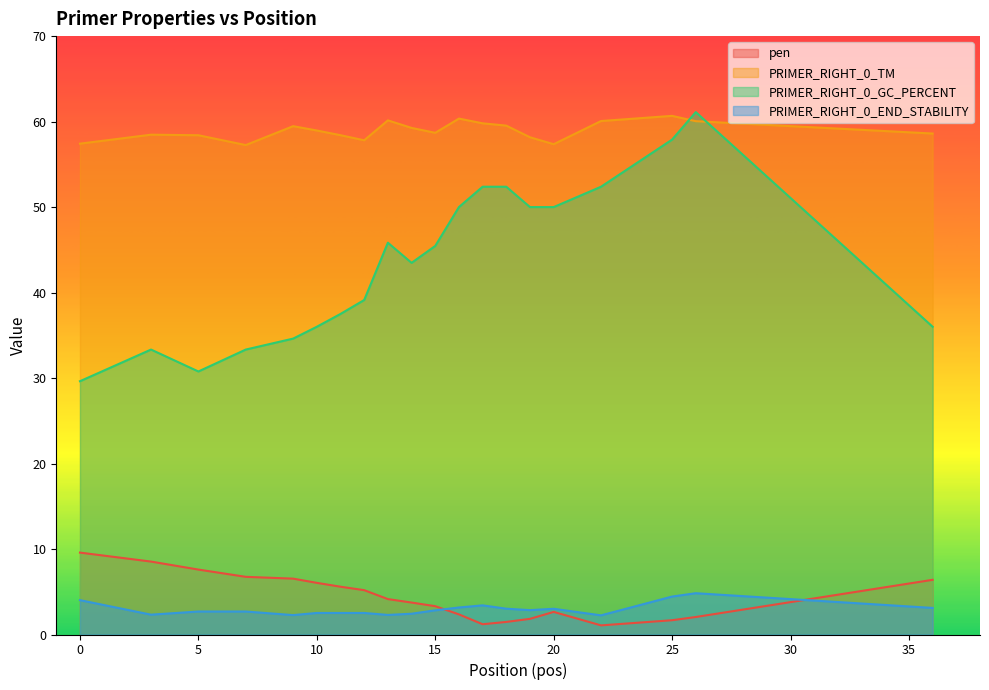

How many interior local peaks does the pen series have?

1